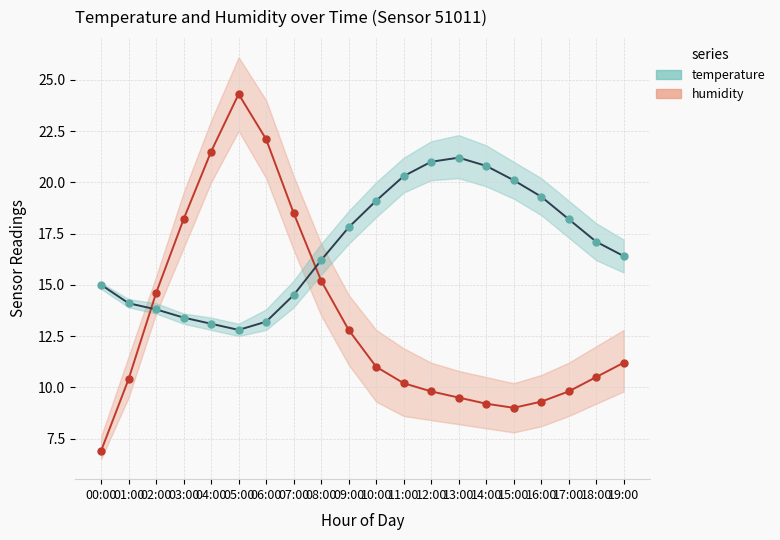

What is the average value of the humidity_mean series?

13.2